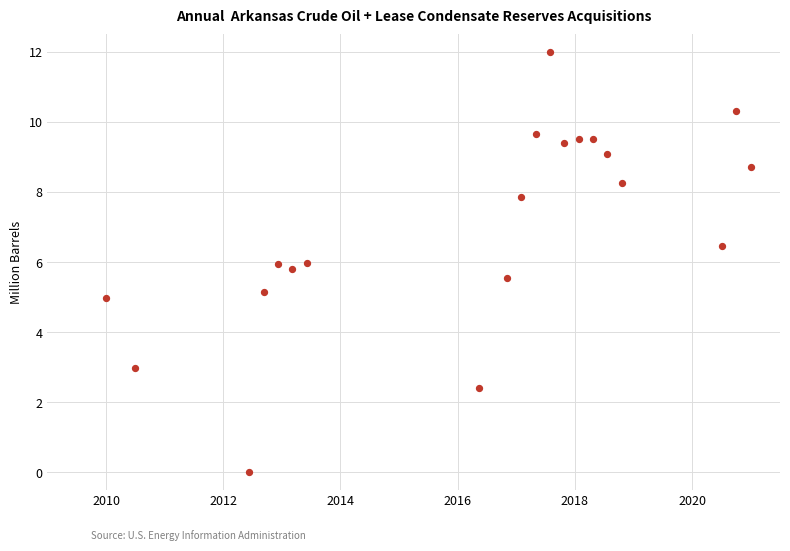

What is the range of X values (max minus min)?

11.0